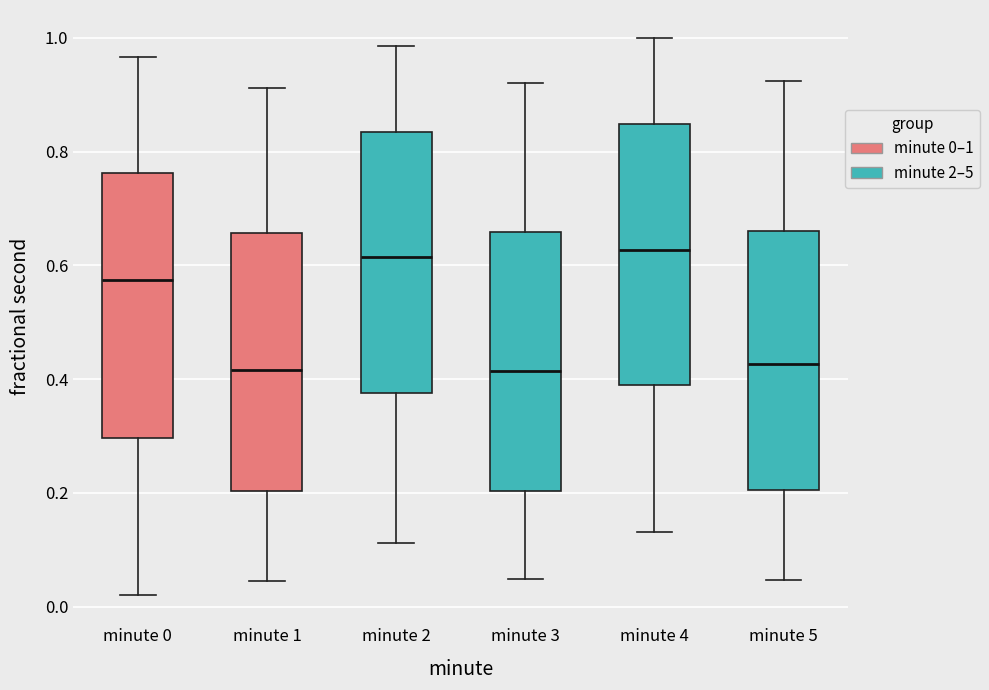

Reading left to right, transcribe this box plot: for each box, give where its median line is, the range the box spans, and where its two whiskers end, as read against the y-axis. The values are not printed on the chart, so give them approximately, as read against the axis.

minute 0: median 0.58, box 0.30 to 0.76, whiskers 0.02 to 0.96
minute 1: median 0.42, box 0.20 to 0.66, whiskers 0.04 to 0.92
minute 2: median 0.62, box 0.38 to 0.84, whiskers 0.12 to 0.98
minute 3: median 0.42, box 0.20 to 0.66, whiskers 0.04 to 0.92
minute 4: median 0.62, box 0.38 to 0.84, whiskers 0.14 to 1.00
minute 5: median 0.42, box 0.20 to 0.66, whiskers 0.04 to 0.92